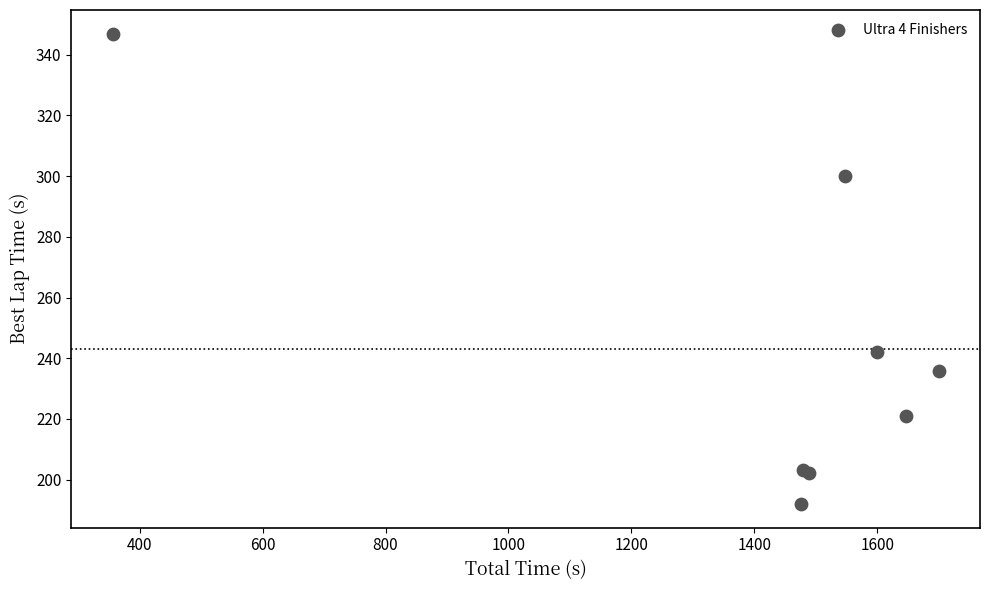

What Y value in the scatter plot is closest to 269?

242.0